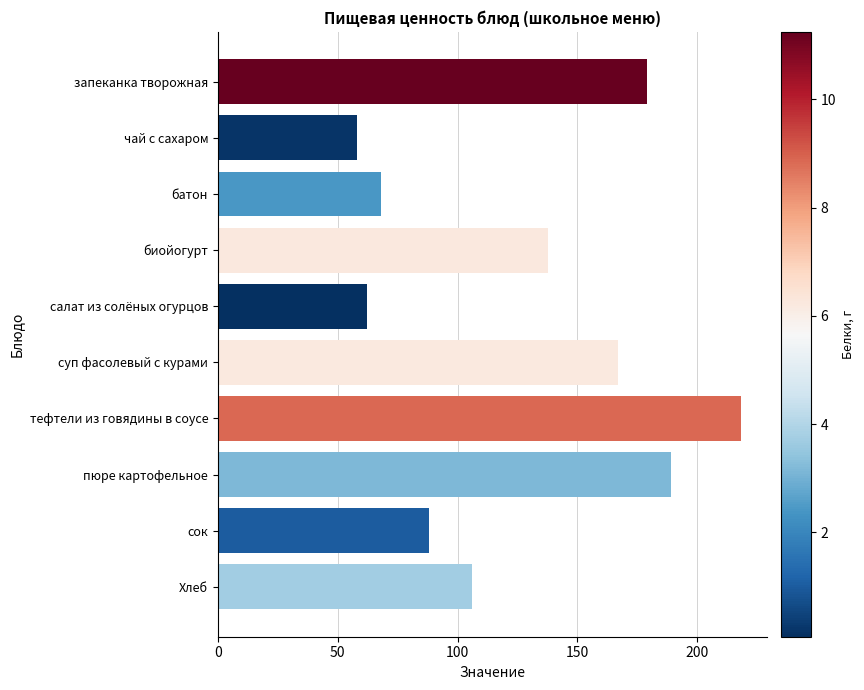

What is the maximum value shown in the chart?

218.4